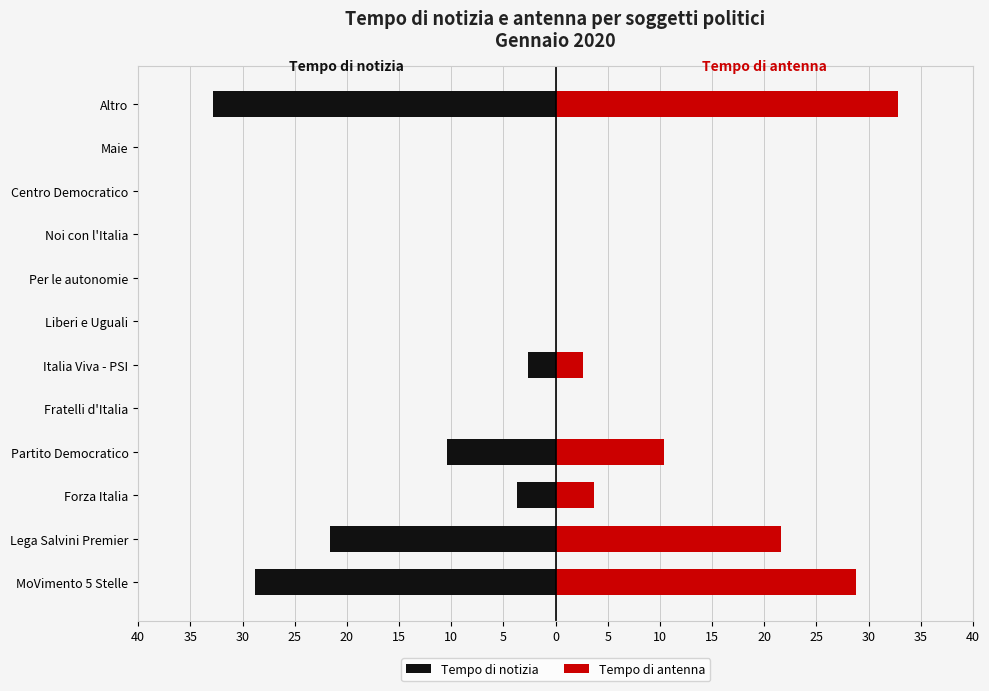

Are the bars grouped side by side (vs. stacked)?

Yes